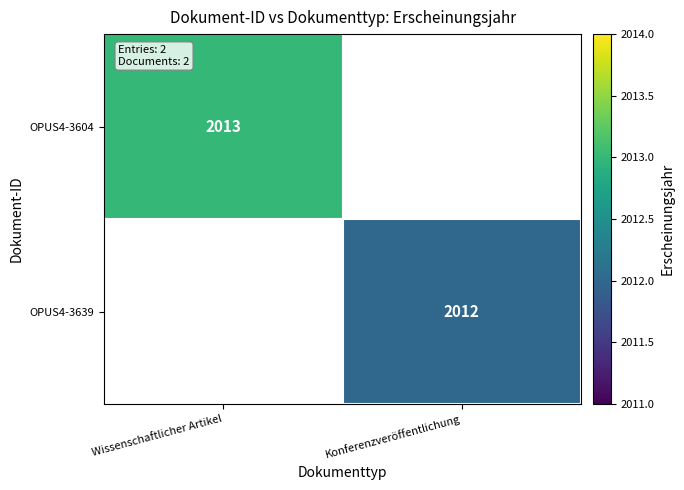

The OPUS4-3604 series shows 2013 at Wissenschaftlicher Artikel. True or false?

True